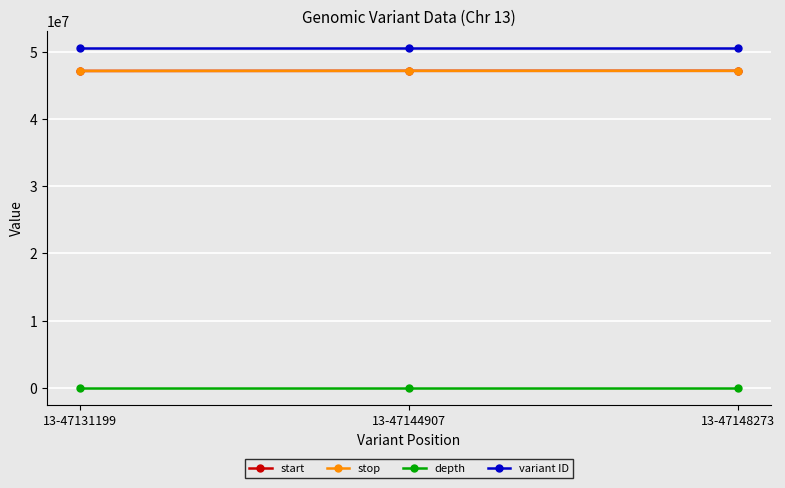

What is the total value across all series at 13-47131199?

144842608